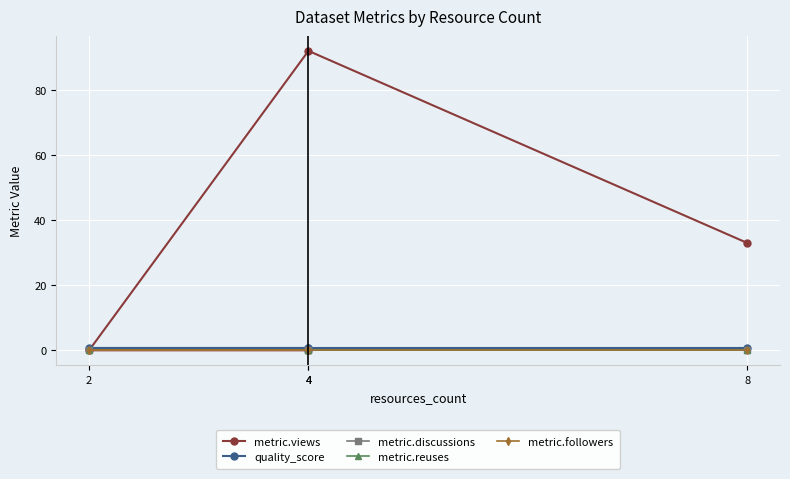

What is the difference between the highest and lowest values at 2?

0.6